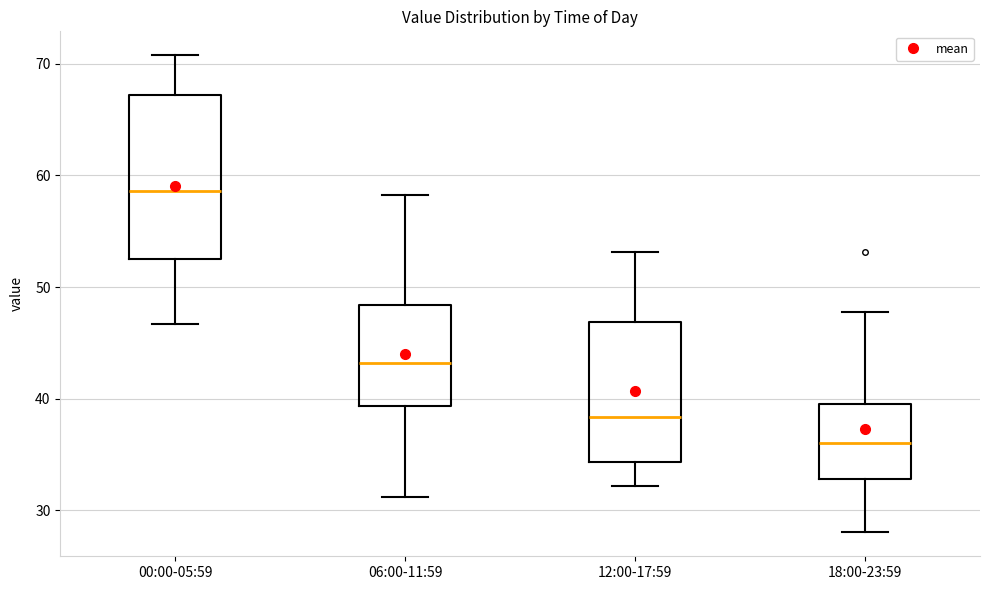

Reading left to right, read every box against the y-axis: the position of its median line, the range the box covers, and the ends of its whiskers. The values are not printed on the chart, so give them approximately, as read against the axis.

00:00-05:59: median 59, box 52 to 67, whiskers 47 to 71
06:00-11:59: median 43, box 39 to 48, whiskers 31 to 58
12:00-17:59: median 38, box 34 to 47, whiskers 32 to 53
18:00-23:59: median 36, box 33 to 40, whiskers 28 to 48